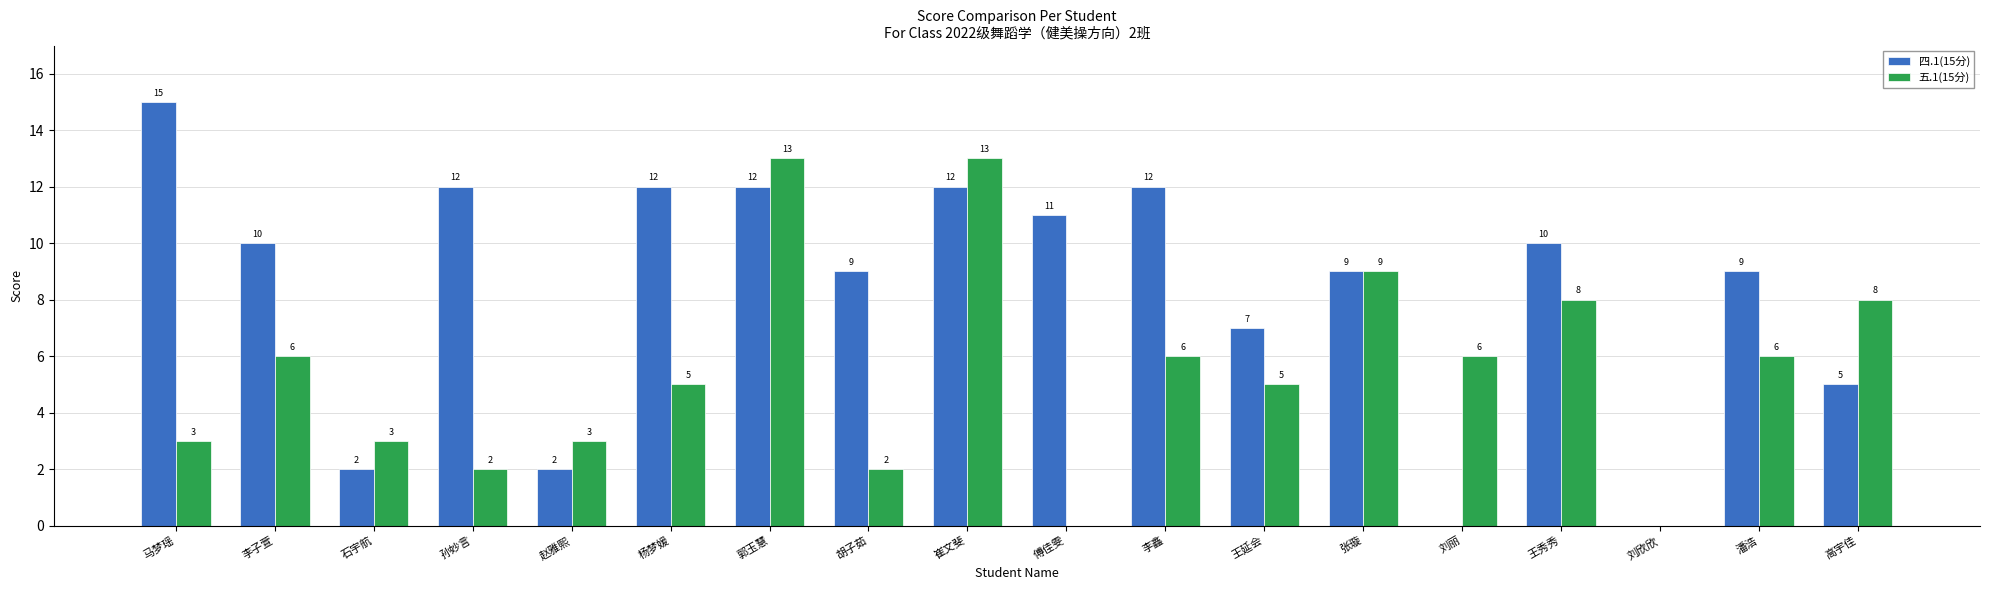

How many values in 五.1(15分) are above zero?

16